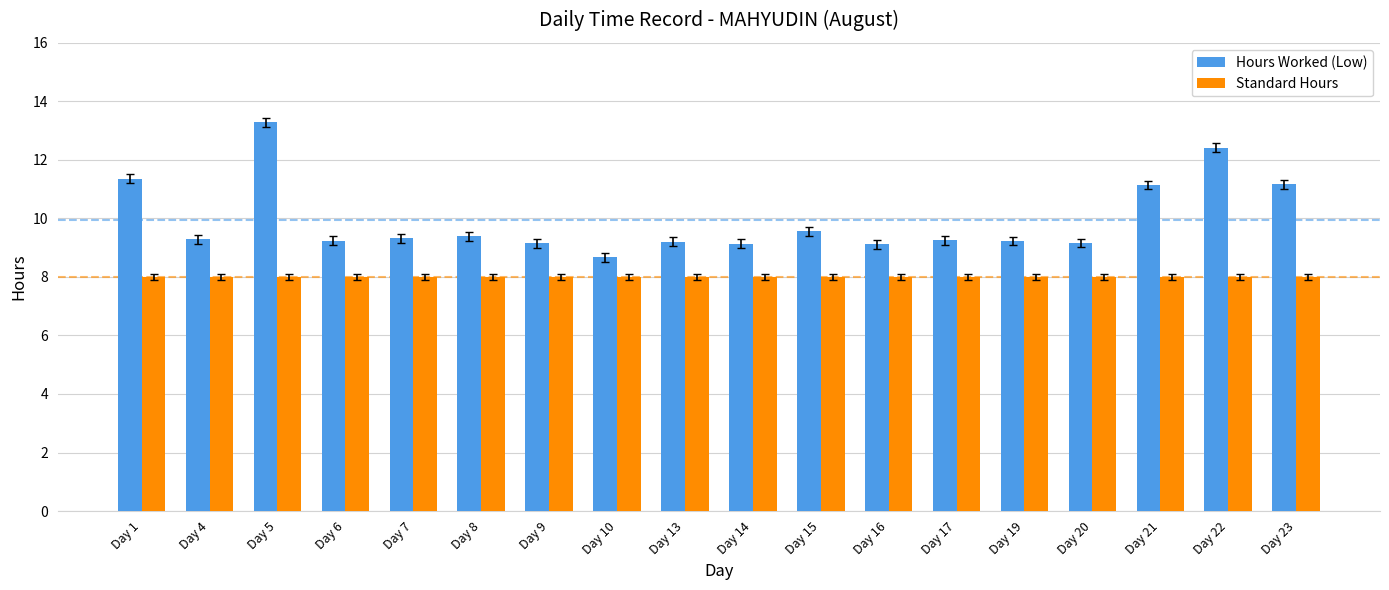

At Day 17, list the series in order from largest to smallest.

Hours Worked (Low), Standard Hours